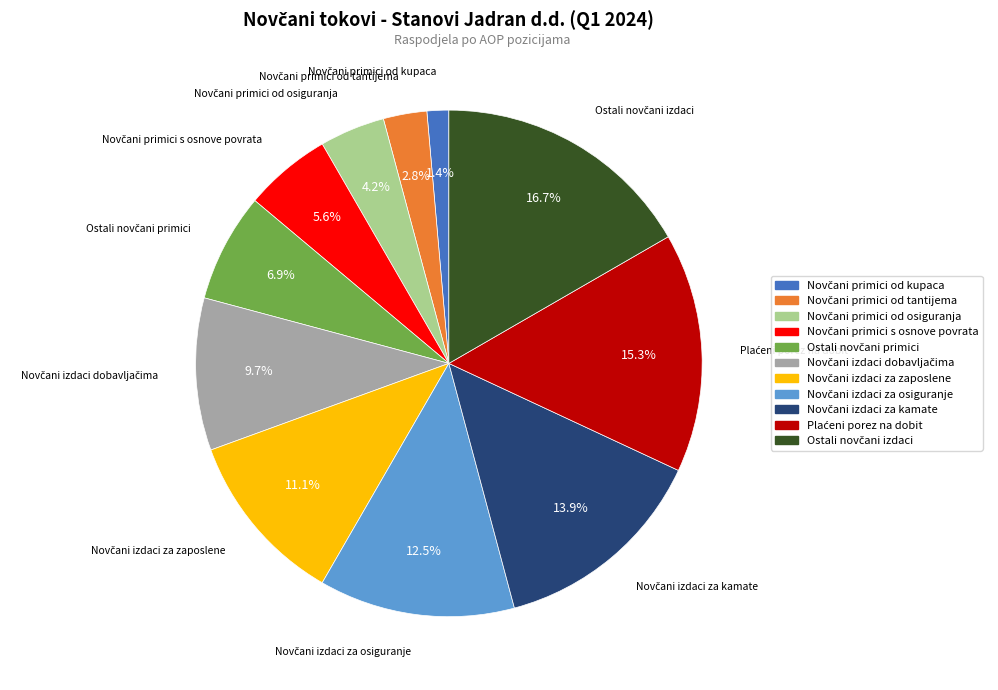

Does any single category account for the majority?

No